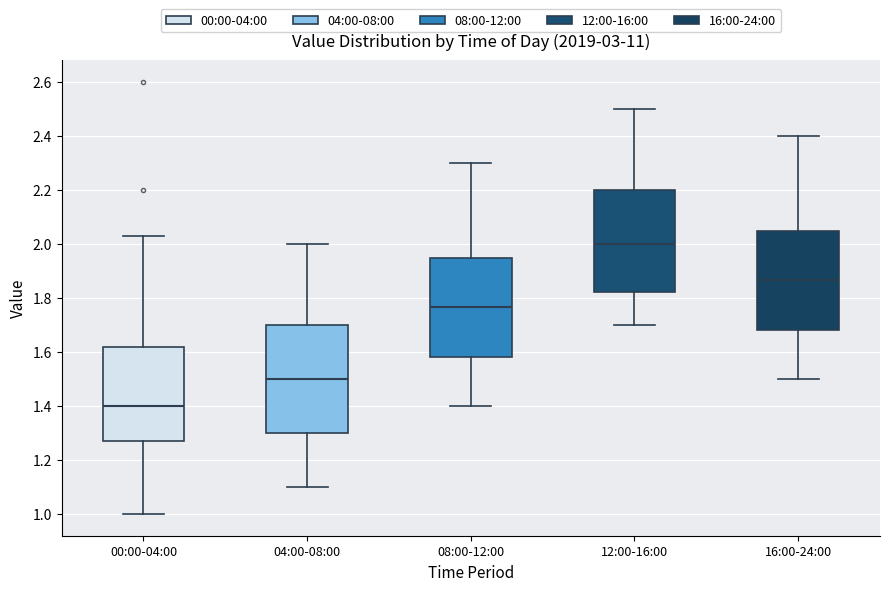

Where does the median line of the box for 08:00-12:00 sit on the y-axis? The values are not printed on the chart, so give them approximately, as read against the axis.

1.76